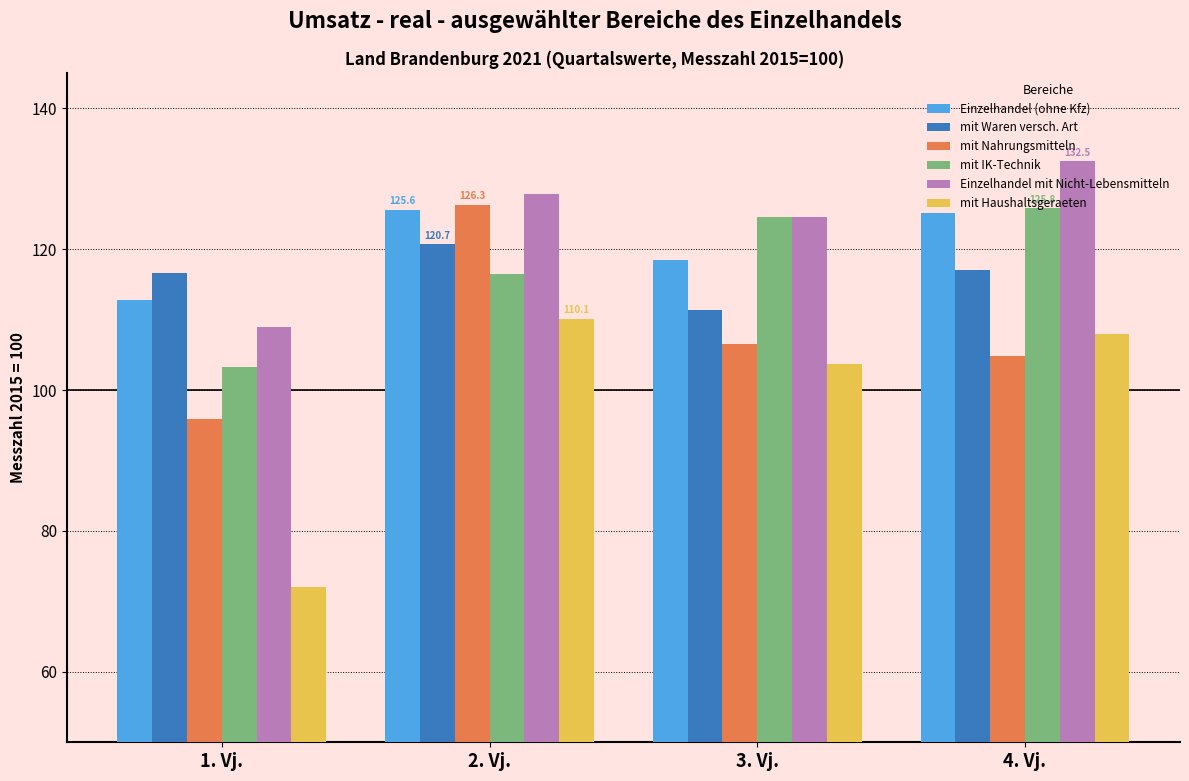

Reading left to right, transcribe all the data shown in this chart.

Einzelhandel (ohne Kfz): 1. Vj.=112.8	2. Vj.=125.6	3. Vj.=118.4	4. Vj.=125.1
mit Waren versch. Art: 1. Vj.=116.6	2. Vj.=120.7	3. Vj.=111.4	4. Vj.=117.1
mit Nahrungsmitteln: 1. Vj.=95.9	2. Vj.=126.3	3. Vj.=106.5	4. Vj.=104.9
mit IK-Technik: 1. Vj.=103.2	2. Vj.=116.5	3. Vj.=124.5	4. Vj.=125.8
Einzelhandel mit Nicht-Lebensmitteln: 1. Vj.=108.9	2. Vj.=127.8	3. Vj.=124.5	4. Vj.=132.5
mit Haushaltsgeraeten: 1. Vj.=72.1	2. Vj.=110.1	3. Vj.=103.7	4. Vj.=108.0